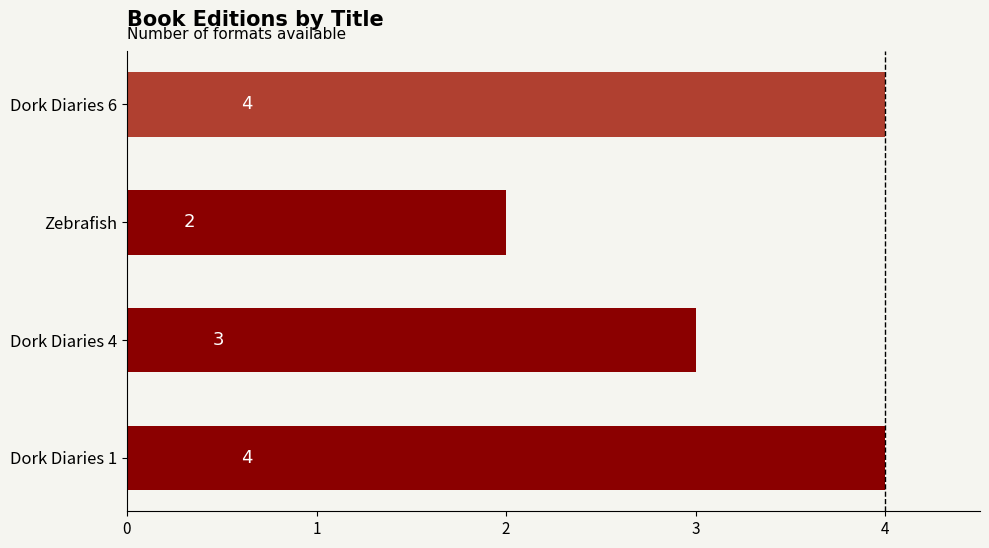

Is it true that the value at Dork Diaries 1 is 5?

False